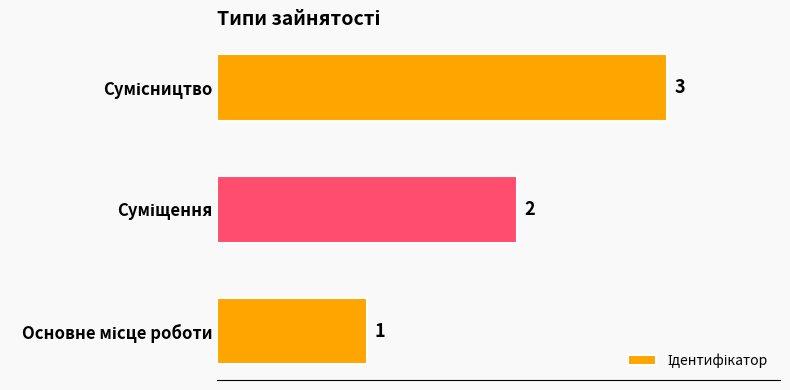

What is the greatest value displayed?

3